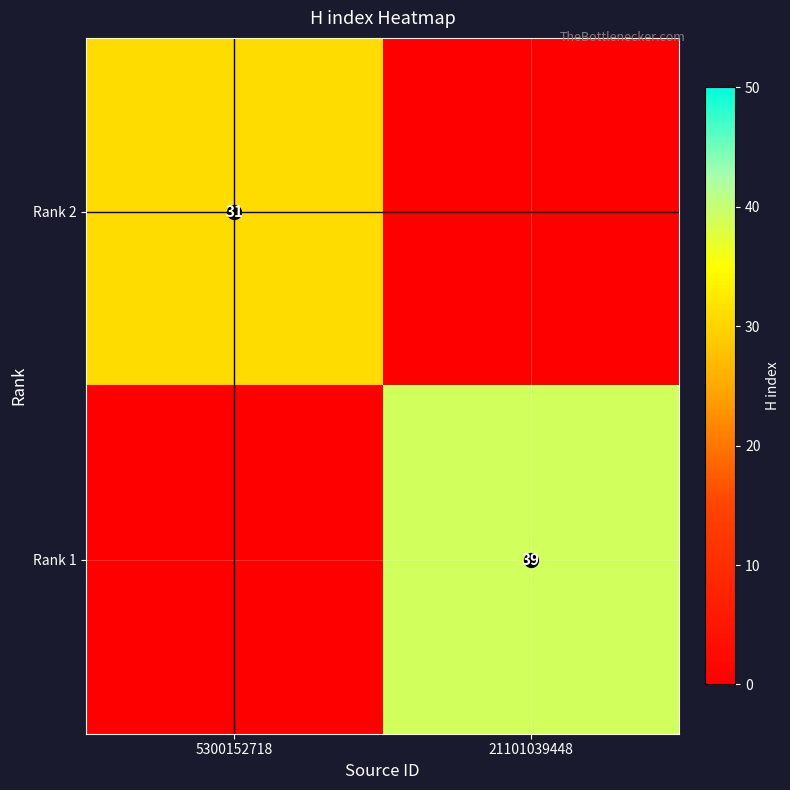

The Rank 2 series shows 31 at 5300152718. True or false?

True